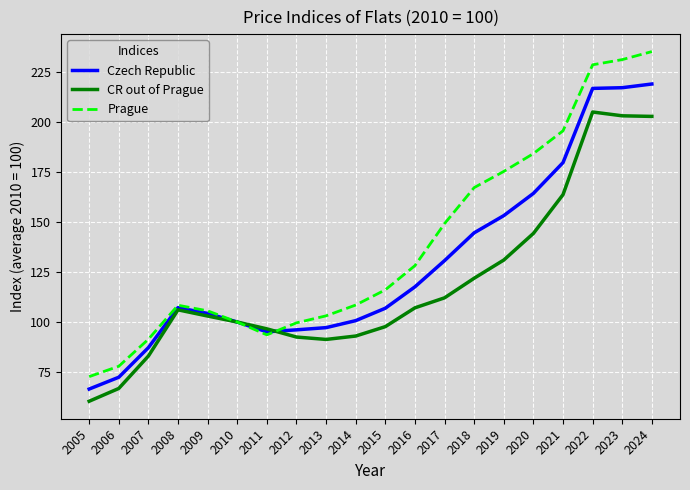

The value of CR out of Prague at 2011 is 127.1. True or false?

False